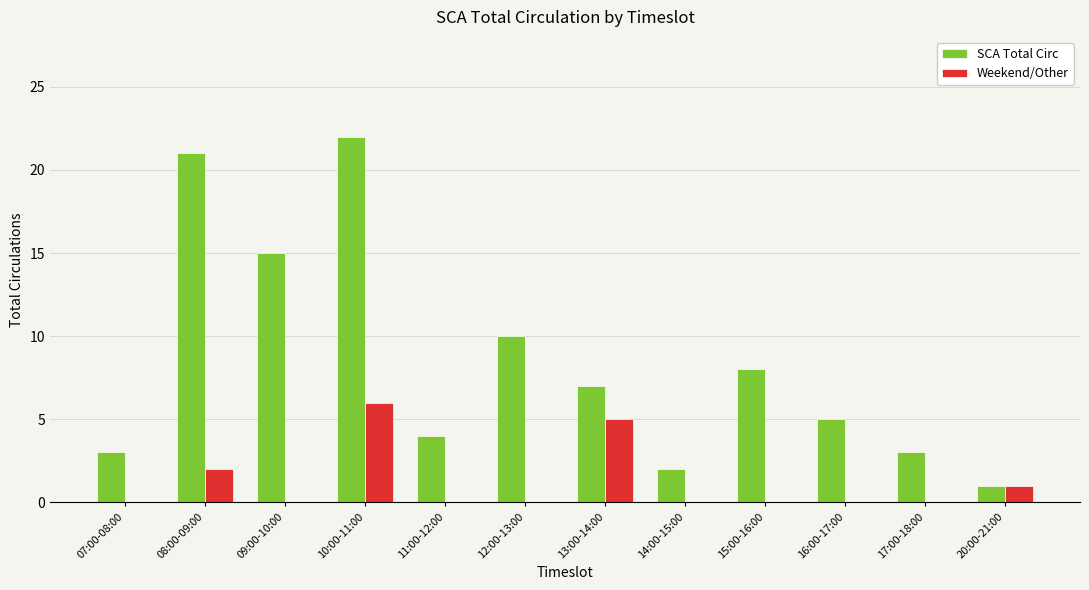

What is the difference between the SCA Total Circ values at 10:00-11:00 and 09:00-10:00?

7